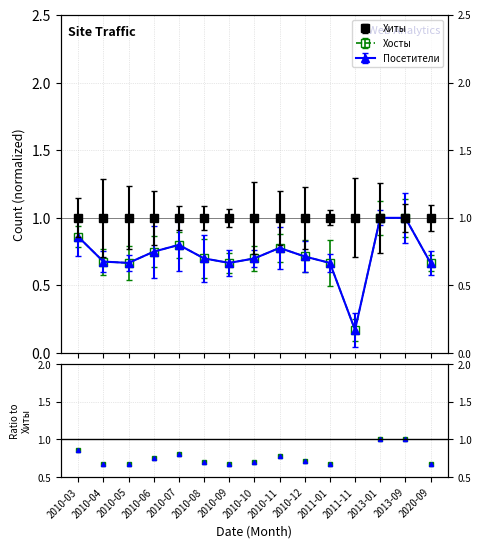

Rank the categories by Посетители ratio value from lowest to highest.

2011-11, 2010-05, 2010-09, 2011-01, 2020-09, 2010-04, 2010-08, 2010-10, 2010-12, 2010-06, 2010-11, 2010-07, 2010-03, 2013-01, 2013-09